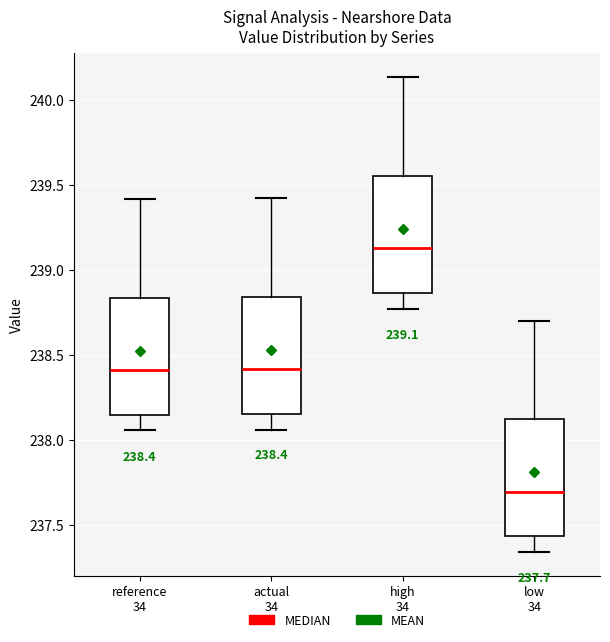

Which box has the lowest median line?

low 34